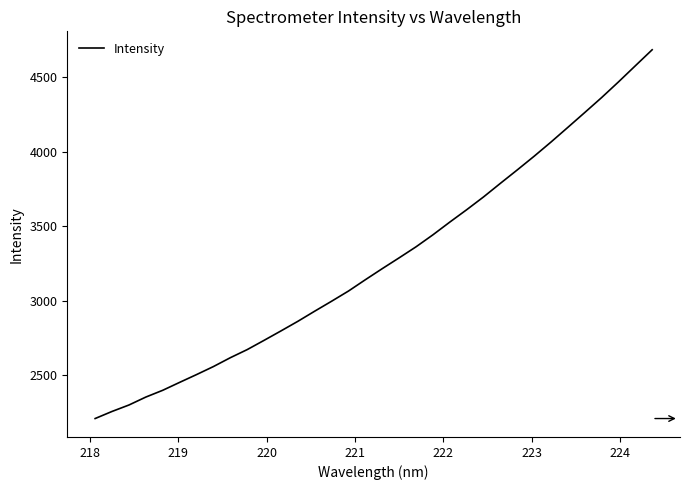

True or false: there are more than 1 points higher than both neighbors.

False